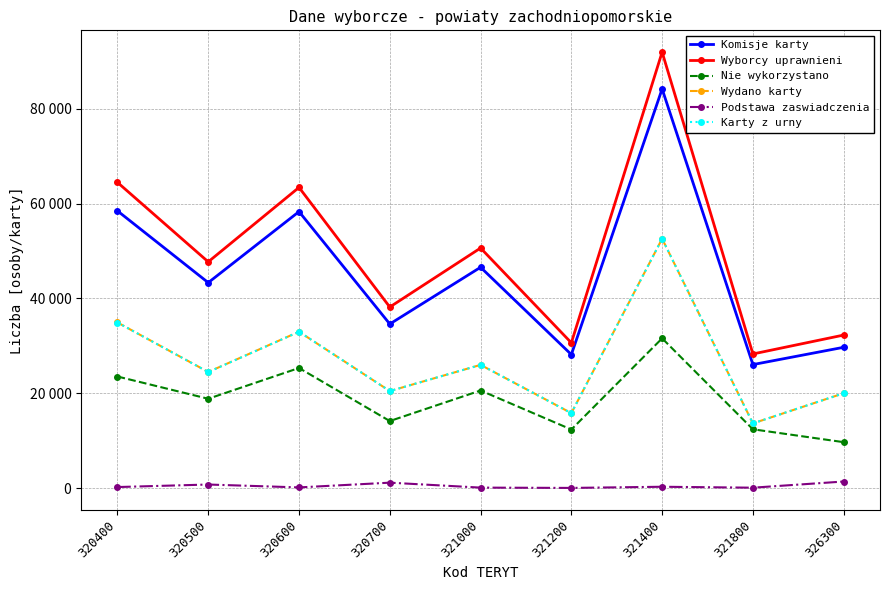

Rank the series at 320500 from highest to lowest value.

Wyborcy uprawnieni, Komisje karty, Wydano karty, Karty z urny, Nie wykorzystano, Podstawa zaswiadczenia